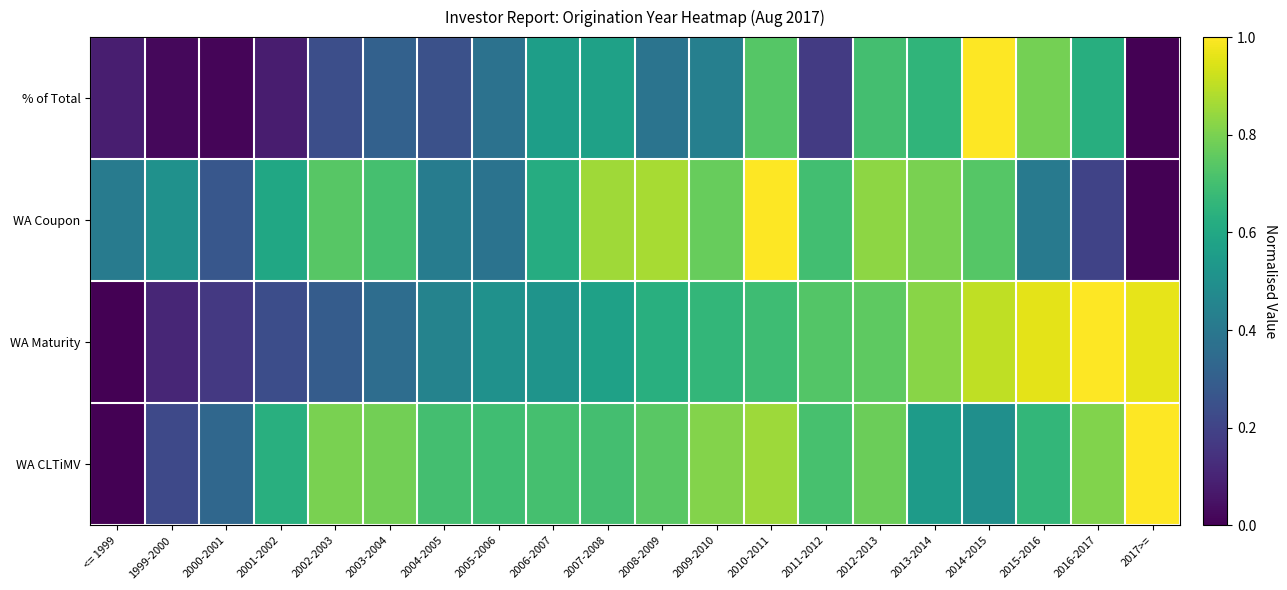

Count the number of data series in this chart.

4